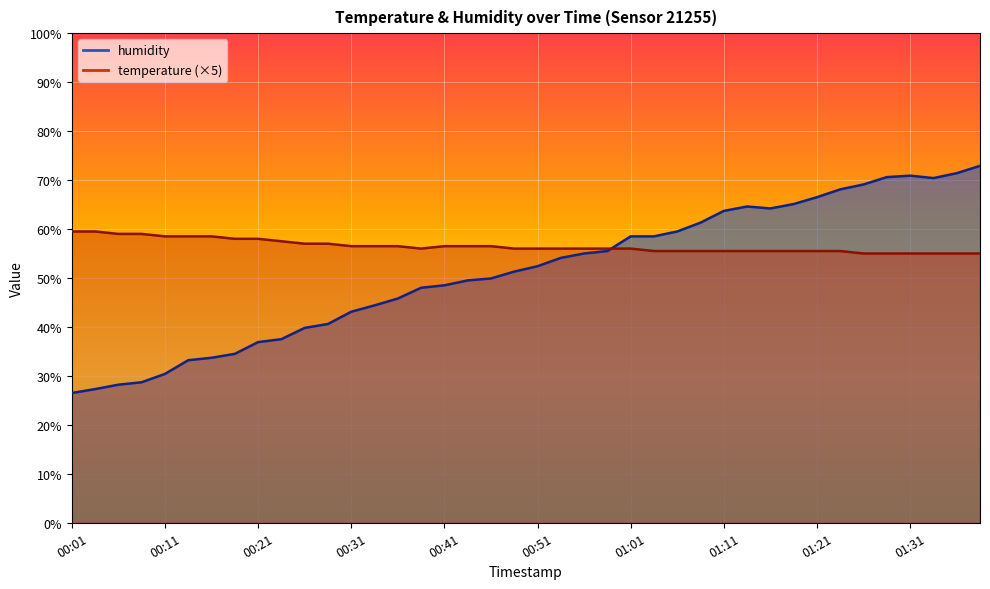

What is the label of the 4th point from the left?

00:08